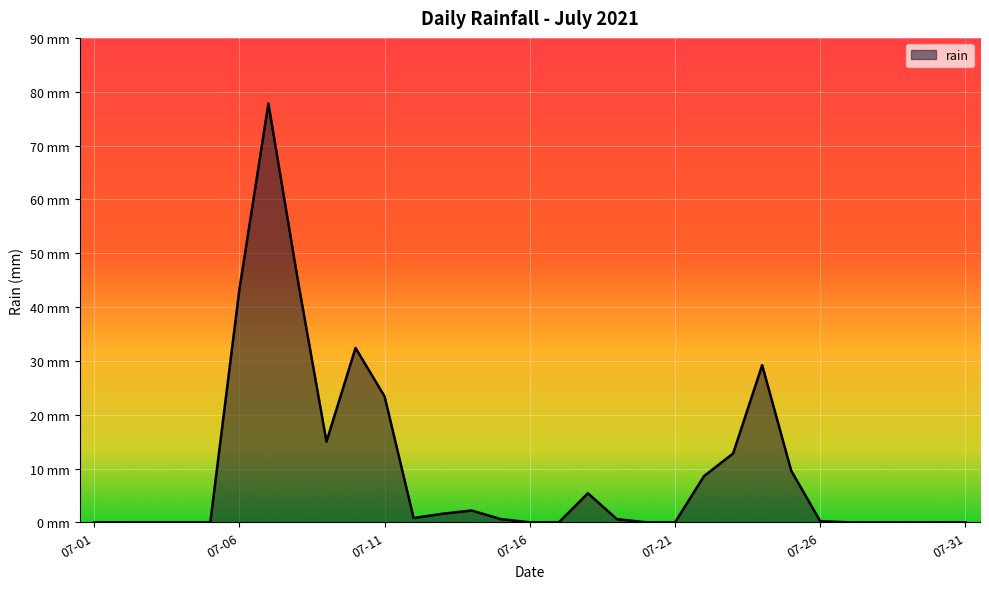

Does the chart display data point markers on the line(s)?

No